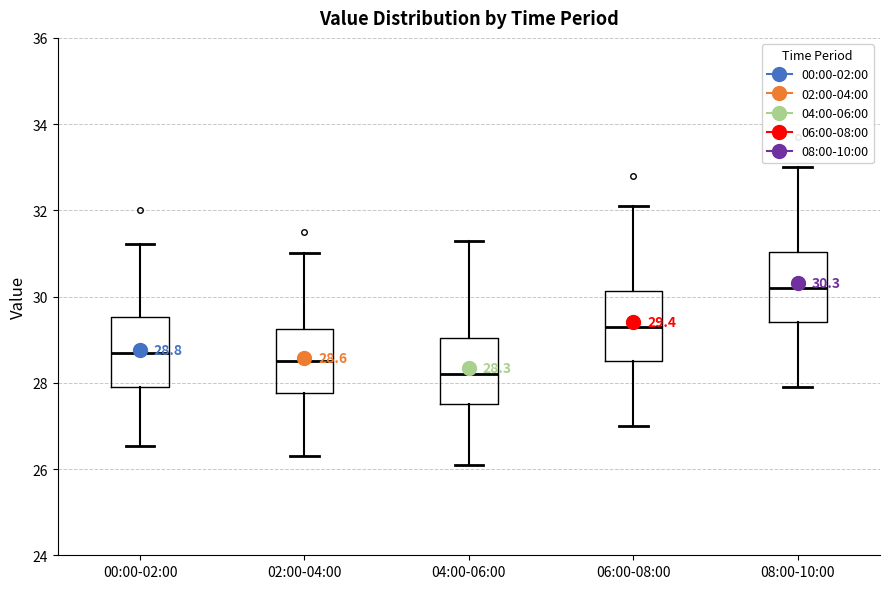

Which box has the lowest median line?

04:00-06:00